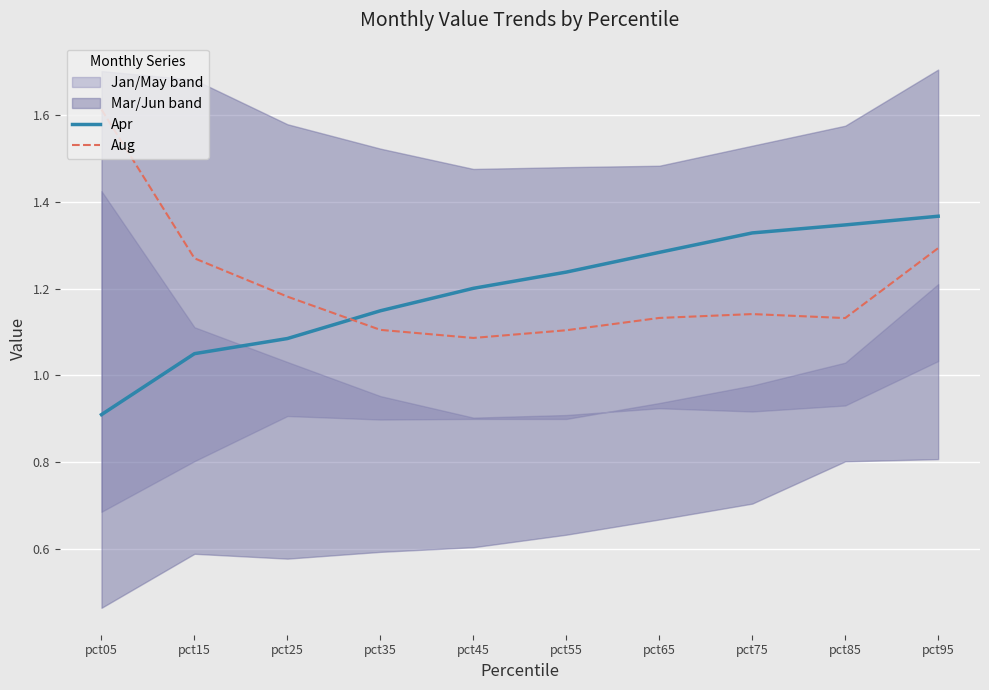

Between pct15 and pct75, which series saw the biggest shift?

Apr